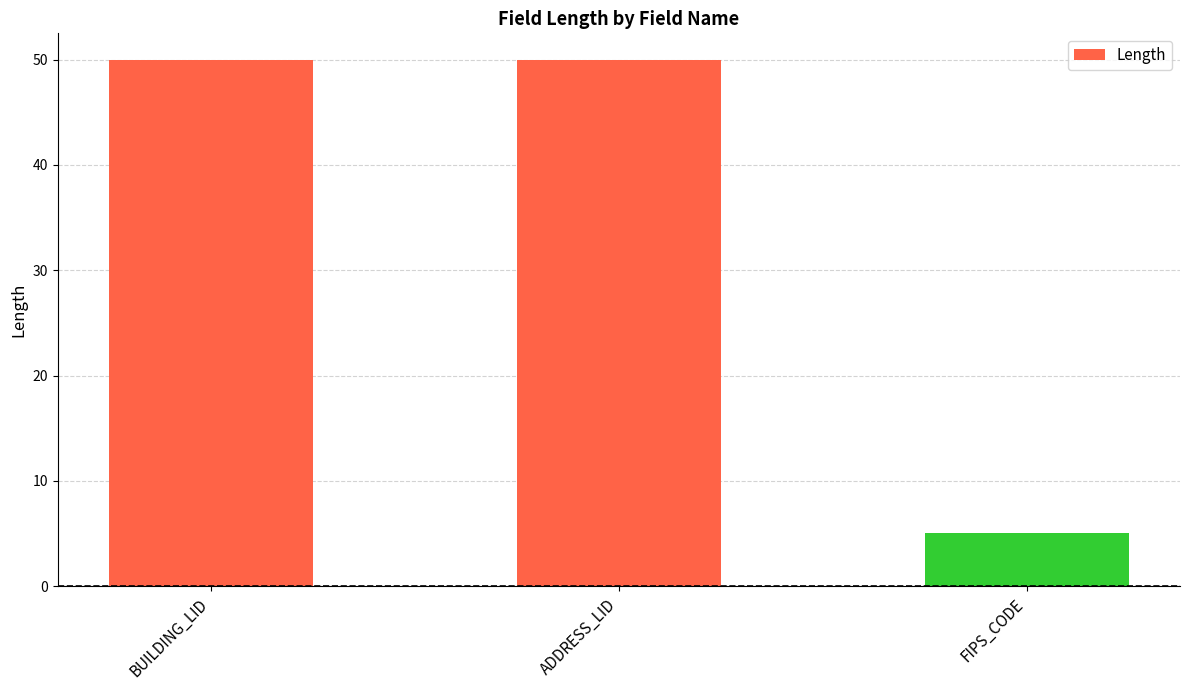

What position from the right is BUILDING_LID?

3